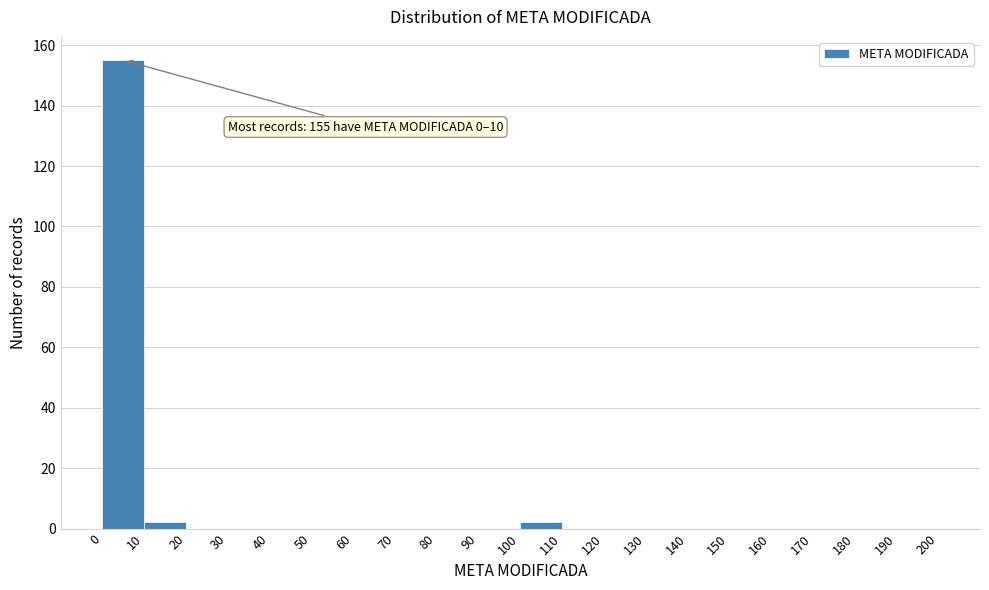

Over which range of the x-axis is the bar tallest?

0 to 10